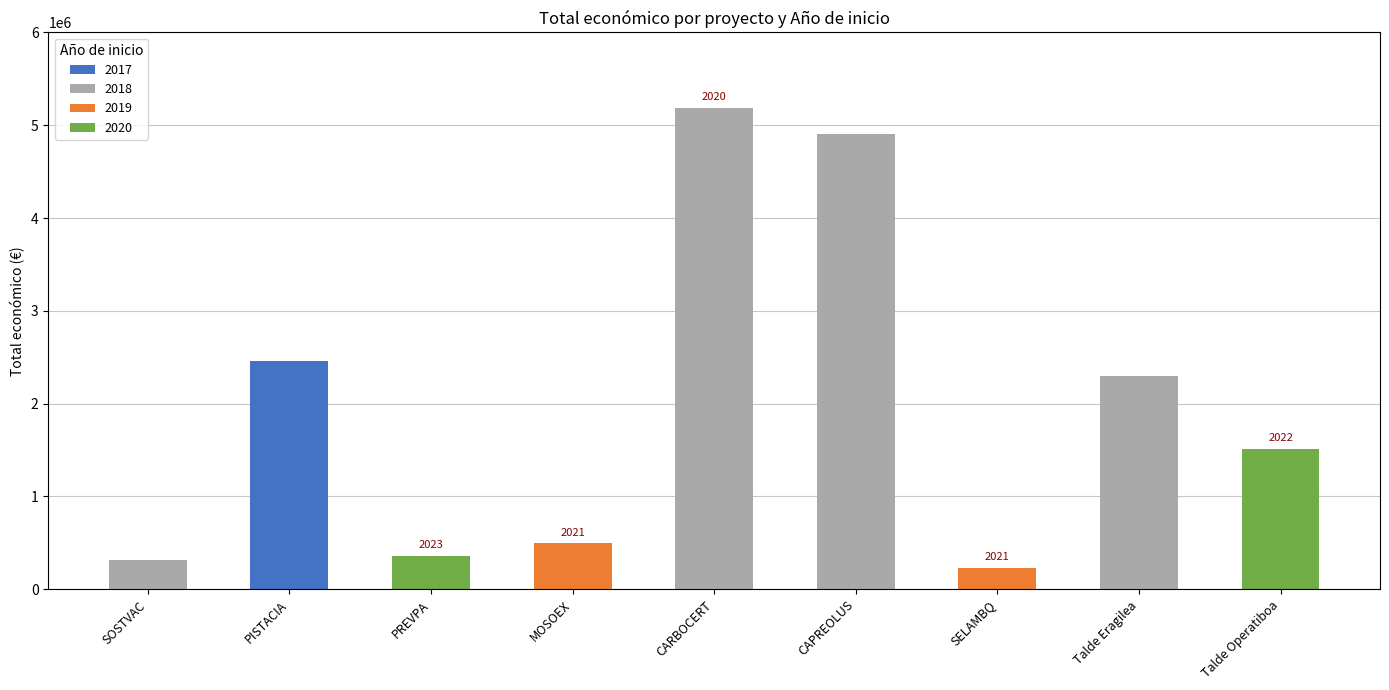

The value of 2017 at Talde Operatiboa is 0. True or false?

True